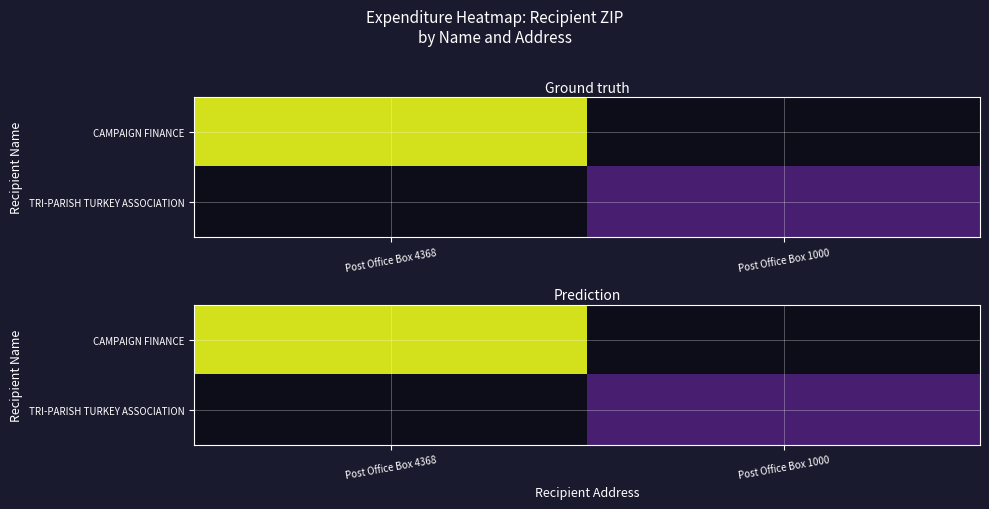

How many positive values does the TRI-PARISH TURKEY ASSOCIATION series have?

1